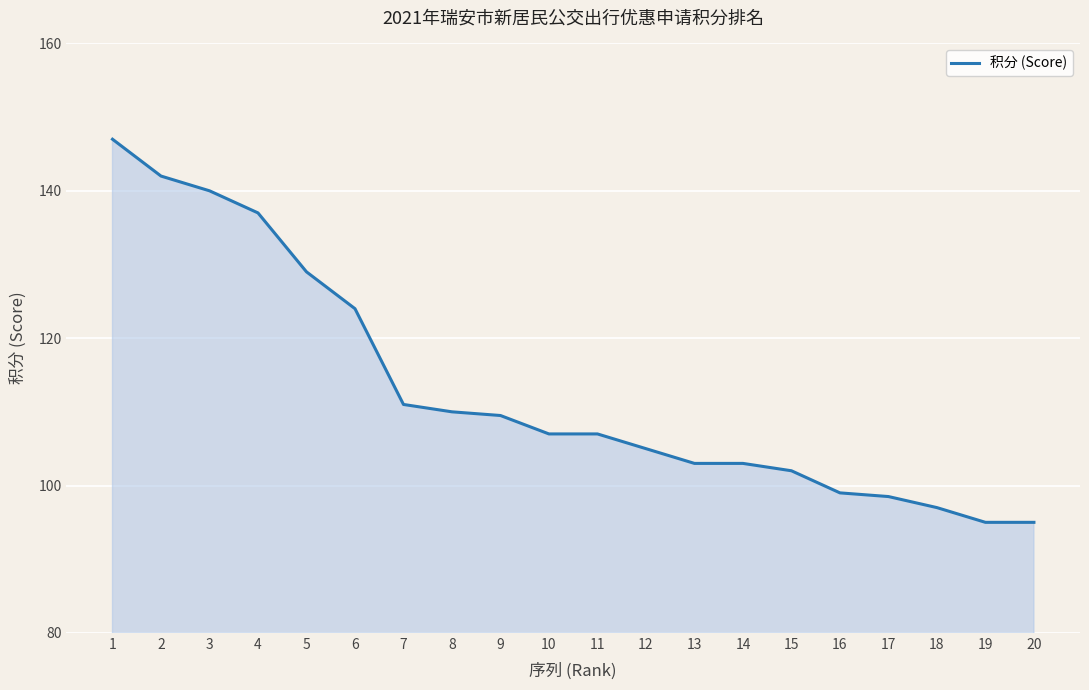

Which has a higher value, 17 or 20?

17